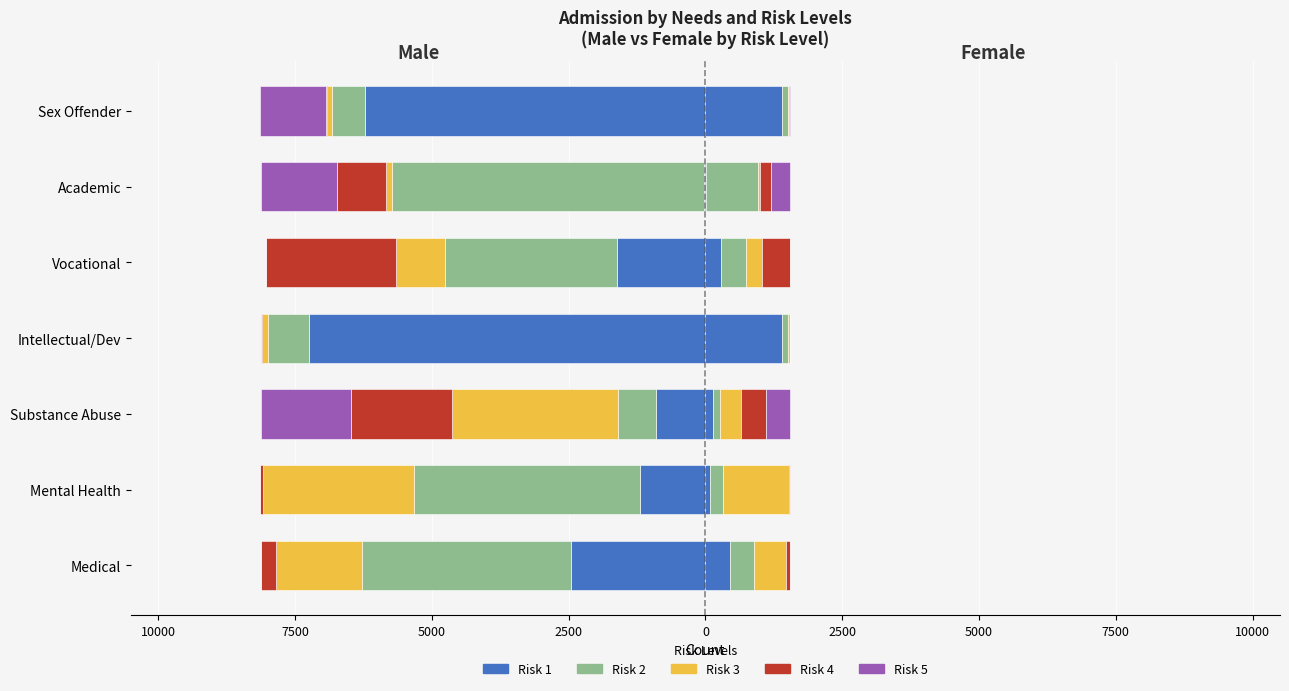

Read the Risk 4 value at Substance Abuse, to the nearest 50.

-1850